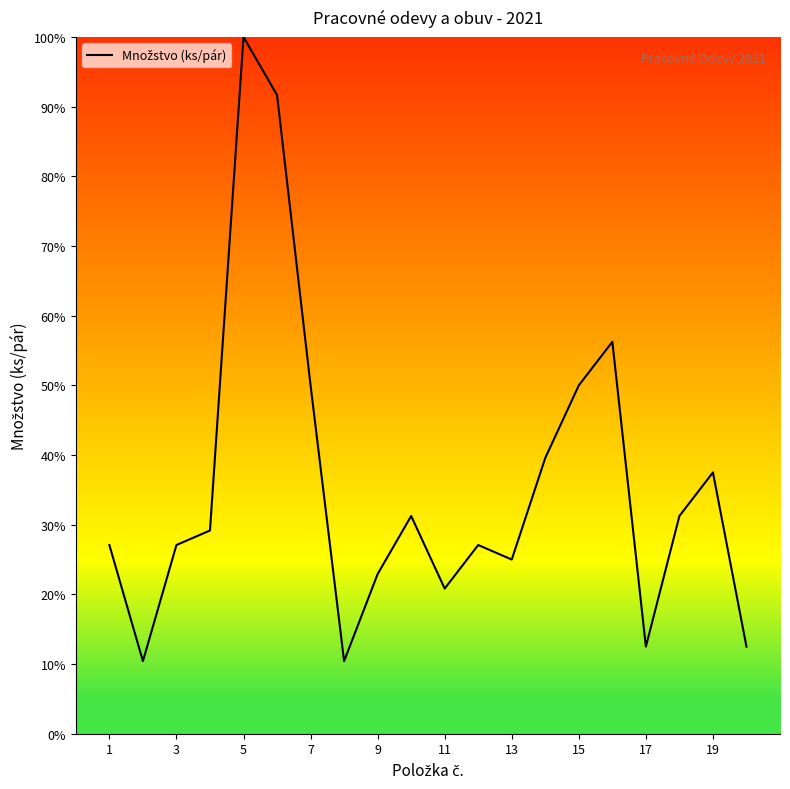

What is the greatest value displayed?

100.0